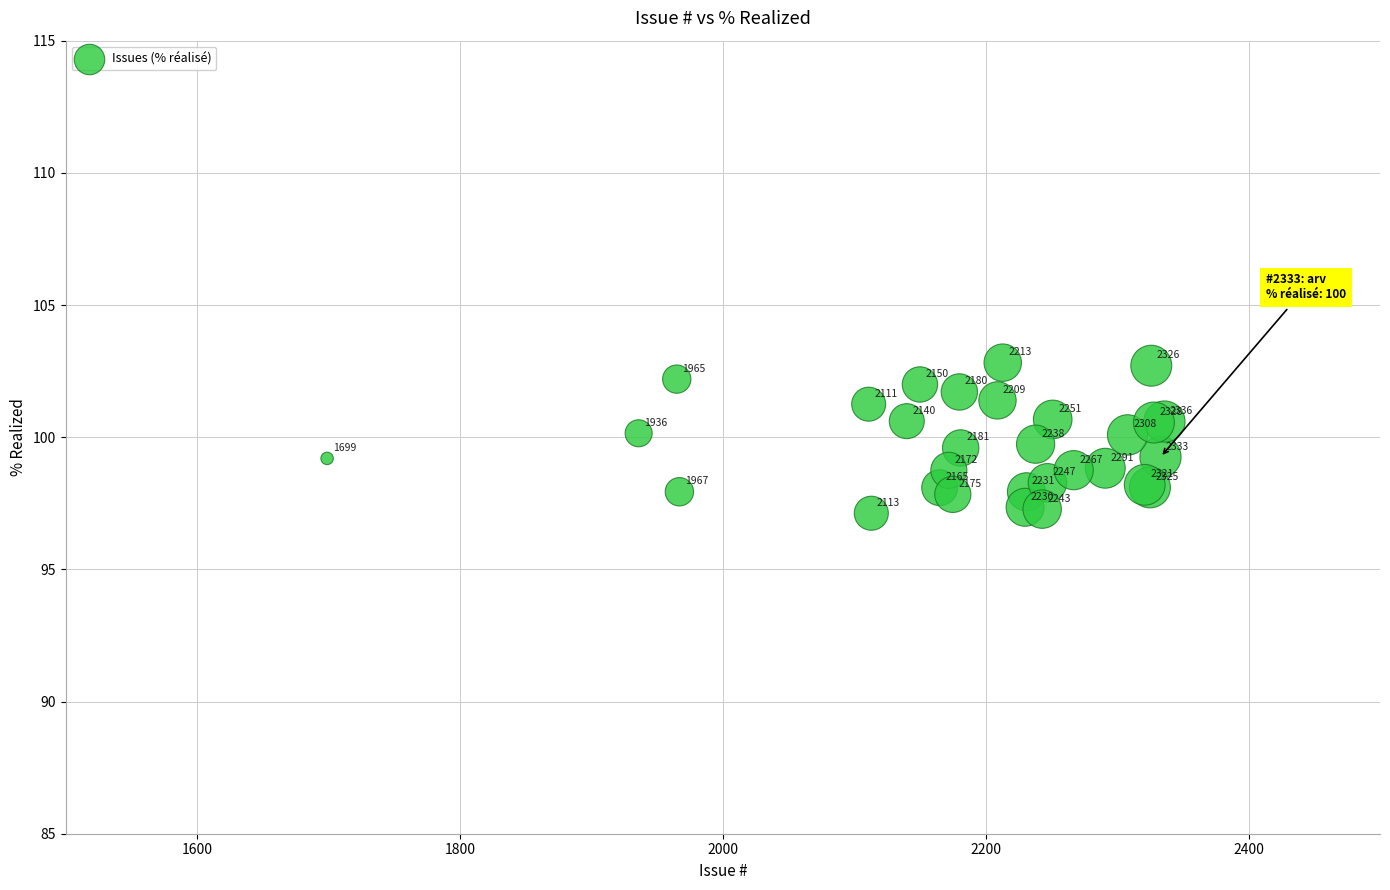

What Y value in the scatter plot is closest to 99?

98.8